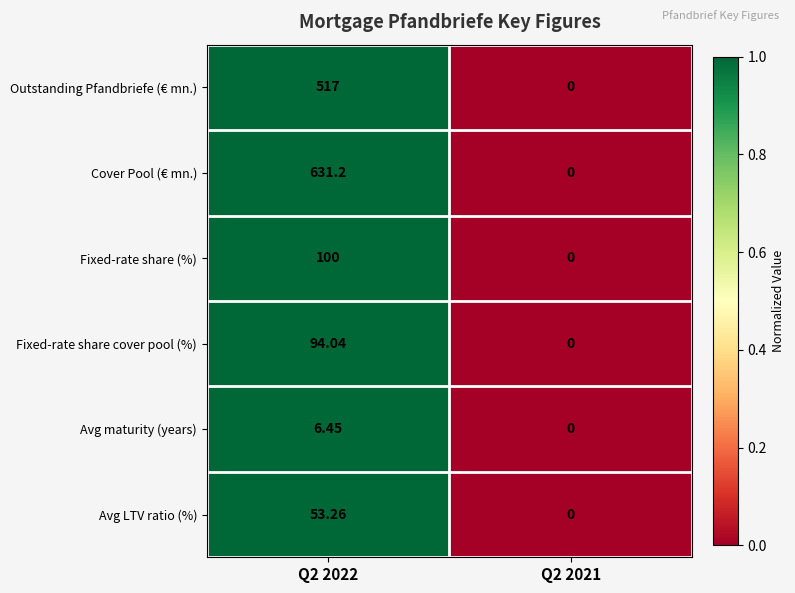

Rank the series by their maximum value, from highest to lowest.

Cover Pool (€ mn.), Outstanding Pfandbriefe (€ mn.), Fixed-rate share (%), Fixed-rate share cover pool (%), Avg LTV ratio (%), Avg maturity (years)